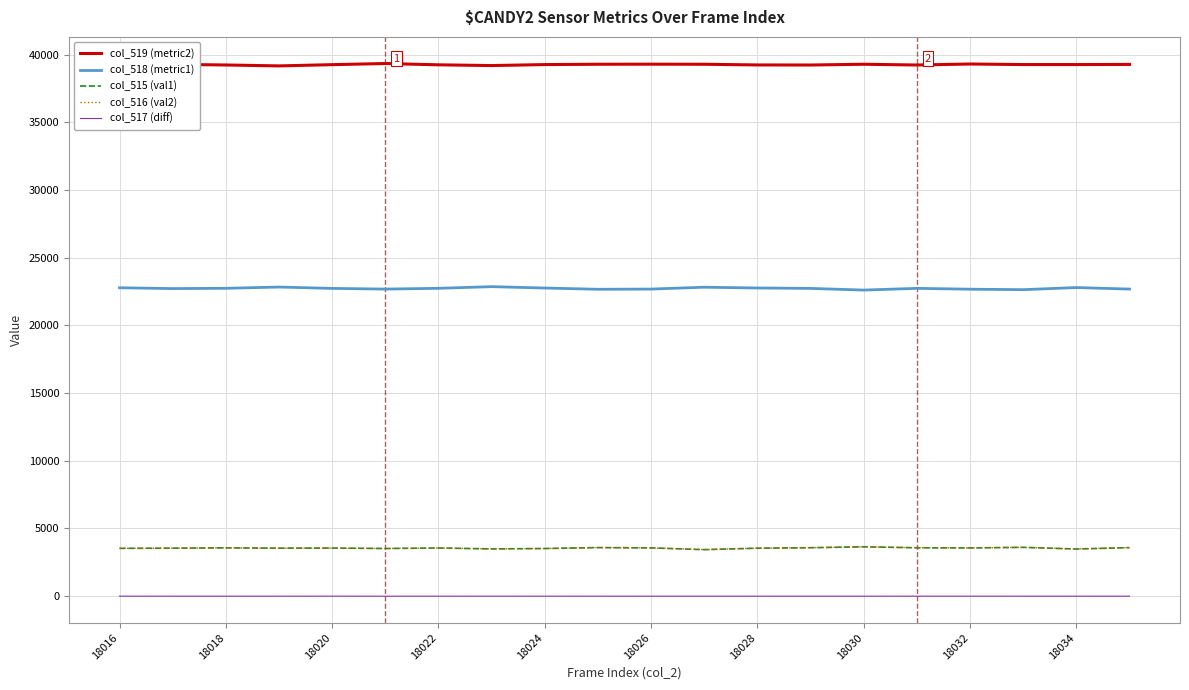

True or false: col_519 (metric2) and col_517 (diff) intersect in this chart.

False